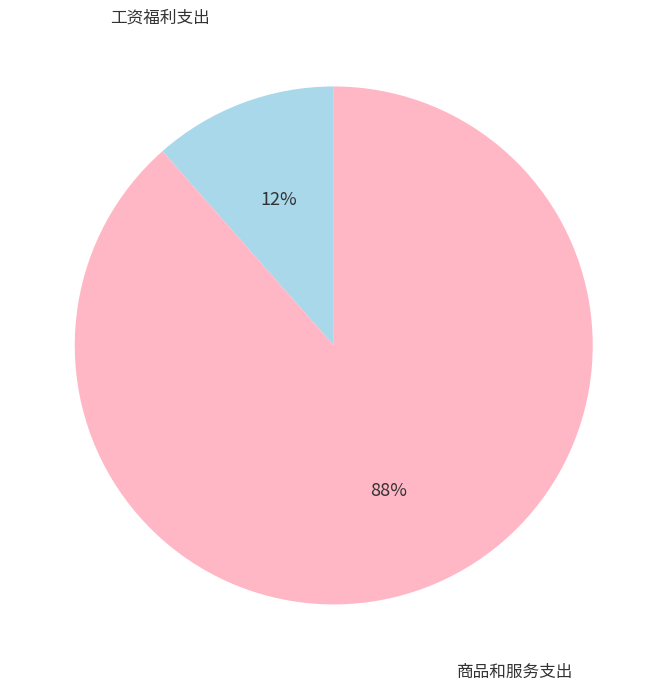

Which category has the smallest portion of the pie?

工资福利支出